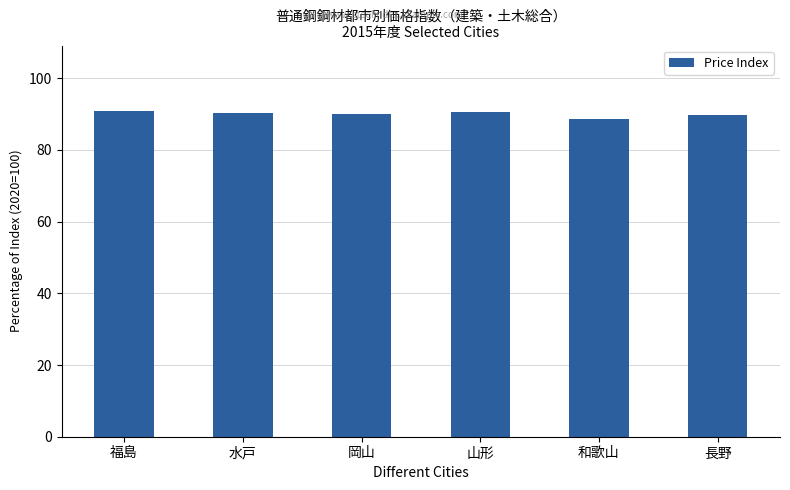

What is the label of the 5th bar from the right?

水戸